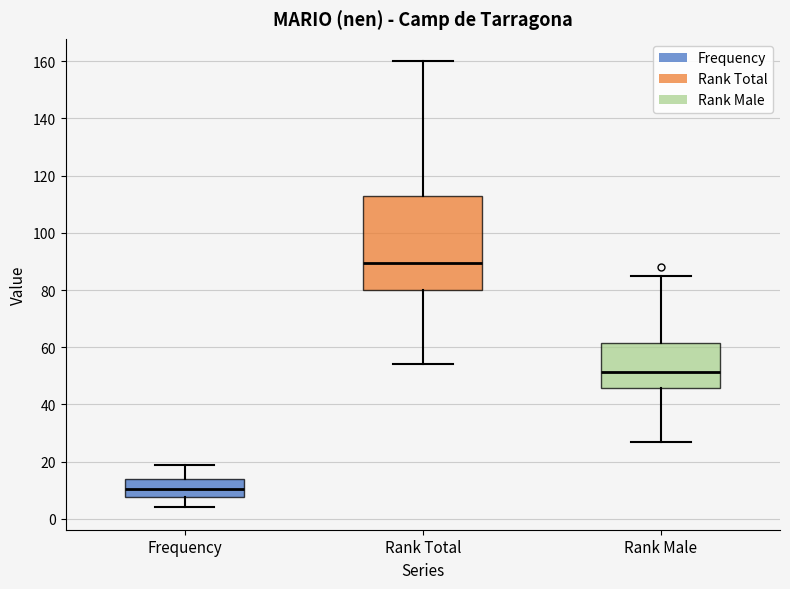

Where does the median line of the box for Rank Total sit on the y-axis? The values are not printed on the chart, so give them approximately, as read against the axis.

90